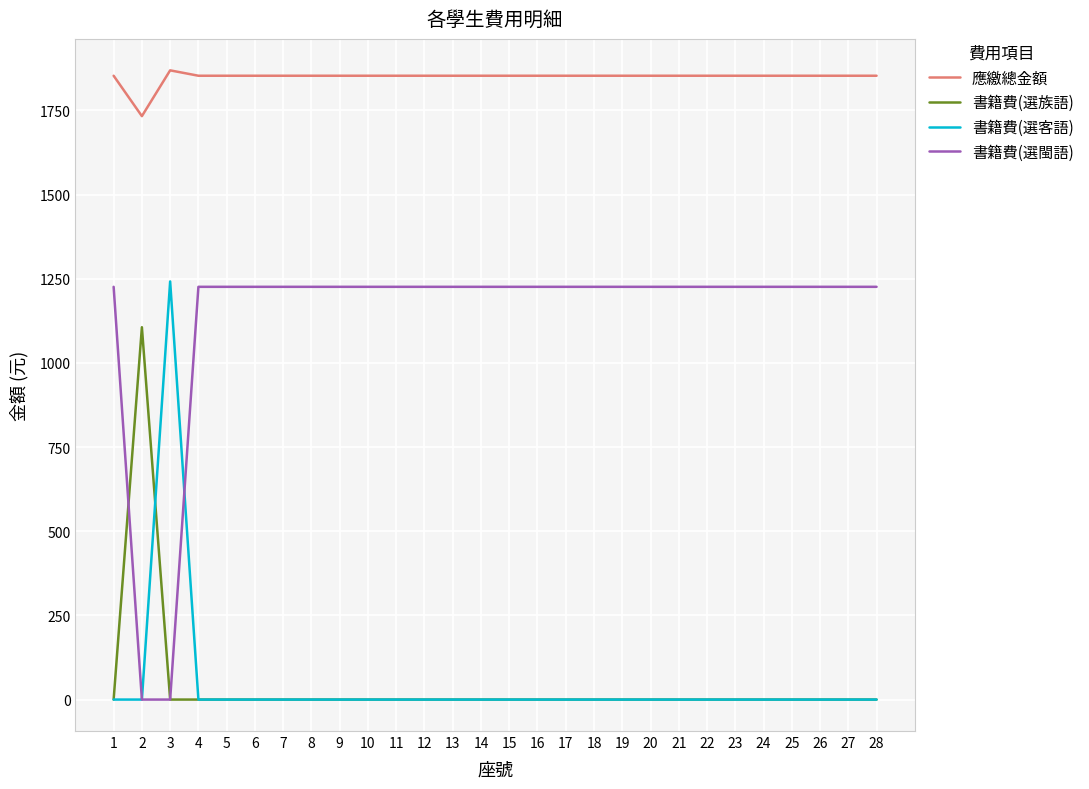

The 書籍費(選族語) series shows 0 at 16. True or false?

True